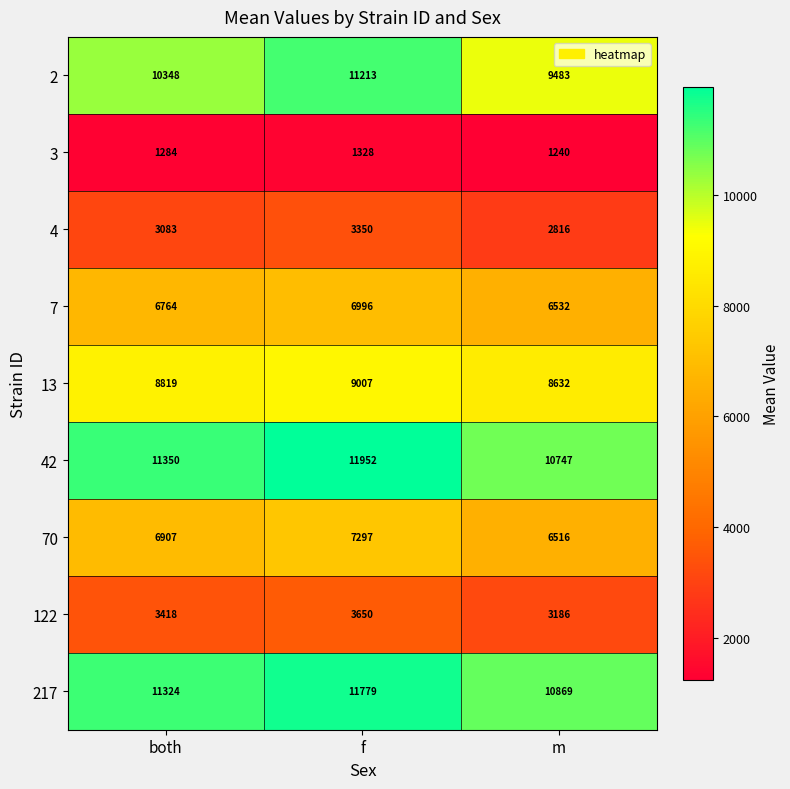

Which series has the largest range (max minus min)?

2